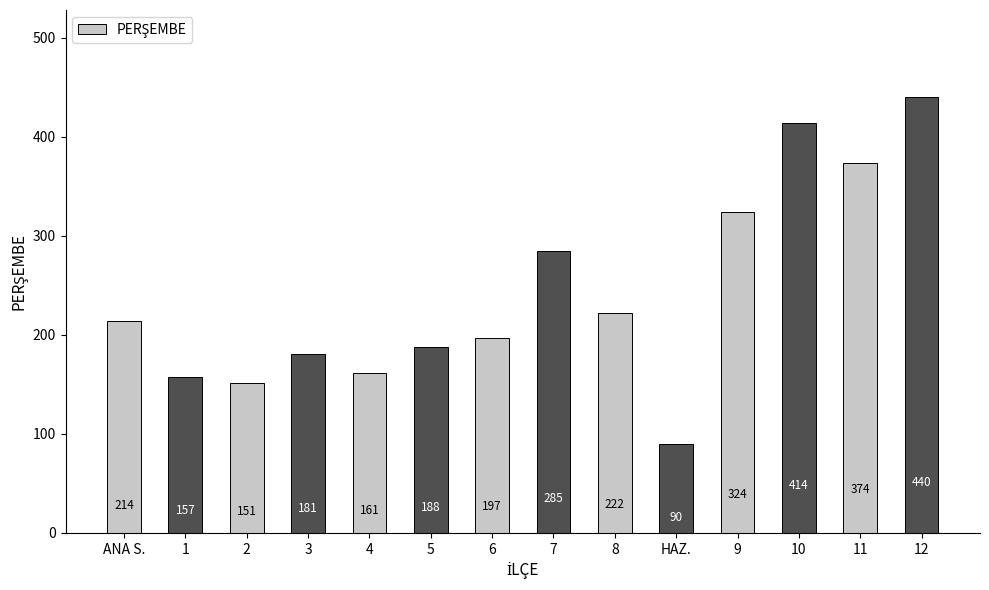

Read the value at 12, to the nearest 5.

440